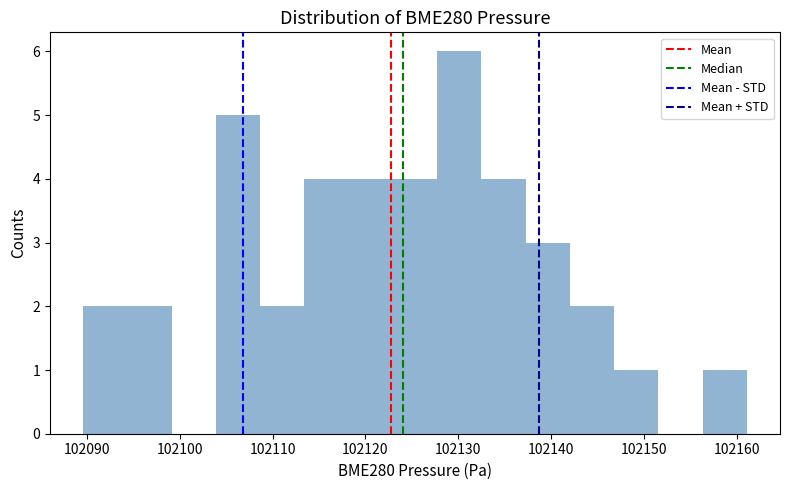

Which range on the x-axis has the tallest bar?

102128 to 102132